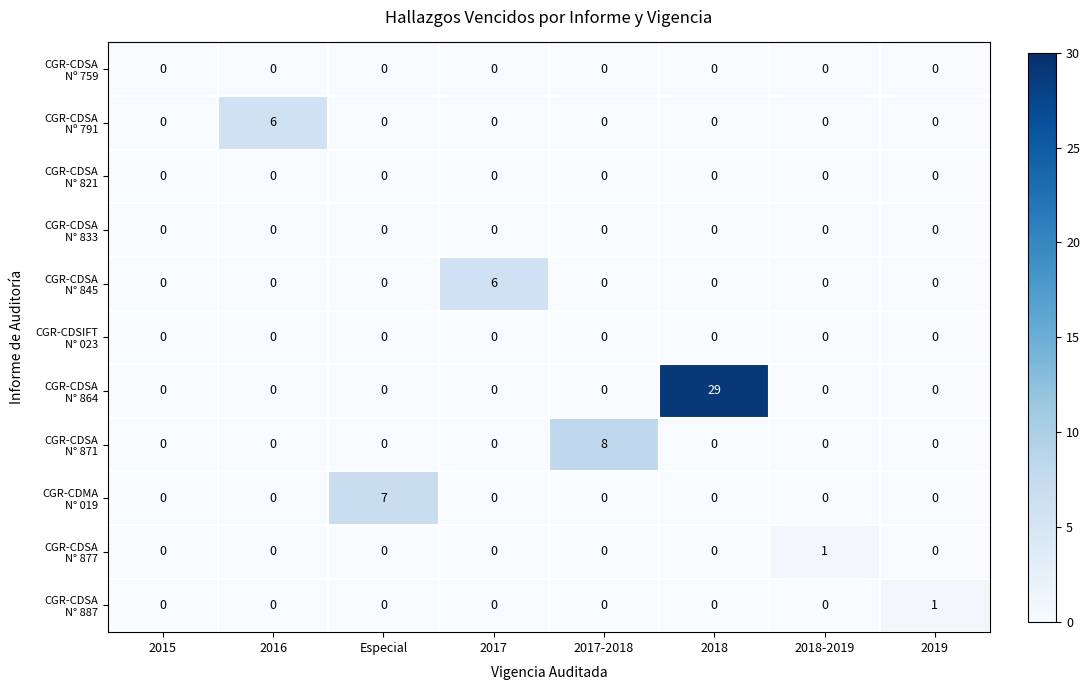

What is the maximum value shown in the chart?

29